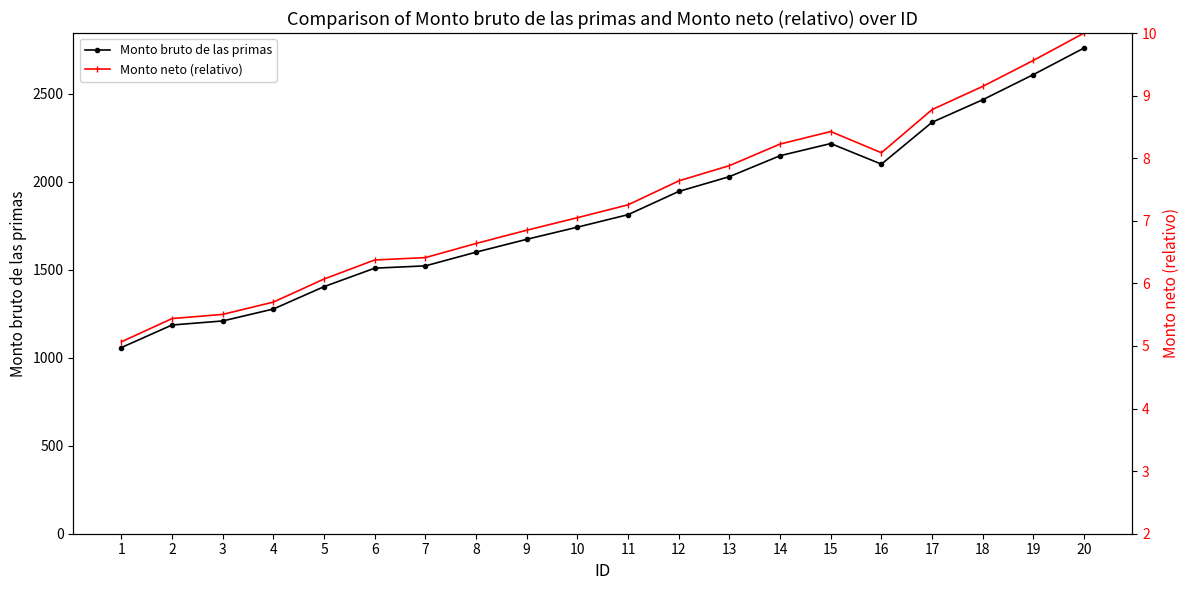

At which category does Monto neto (relativo) reach its first local peak?

15